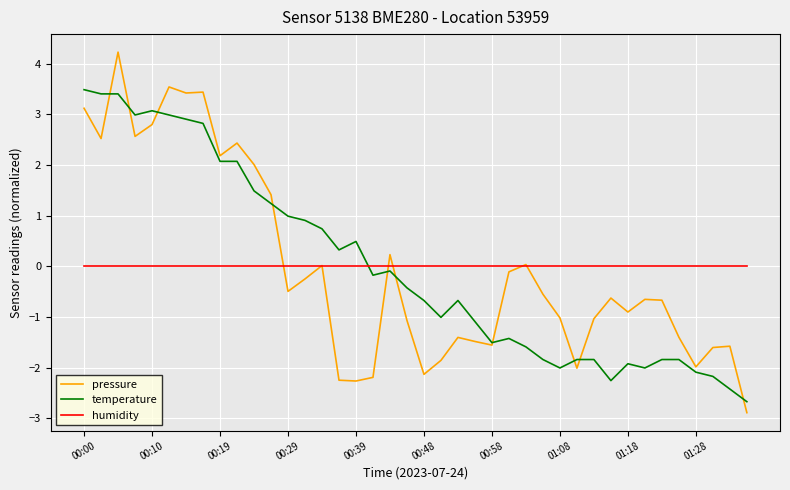

Which series has the widest spread of values?

pressure